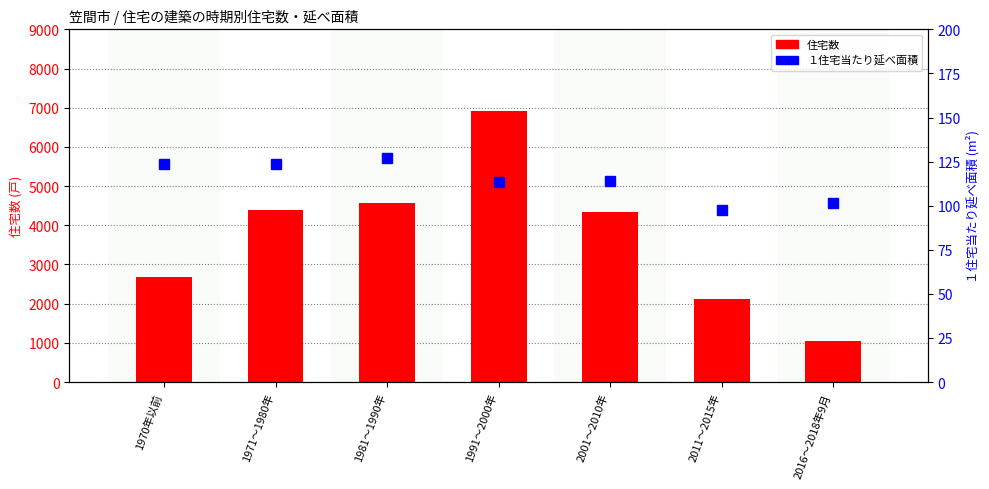

What is the spread (max minus min) of values at 2011～2015年?

2012.4